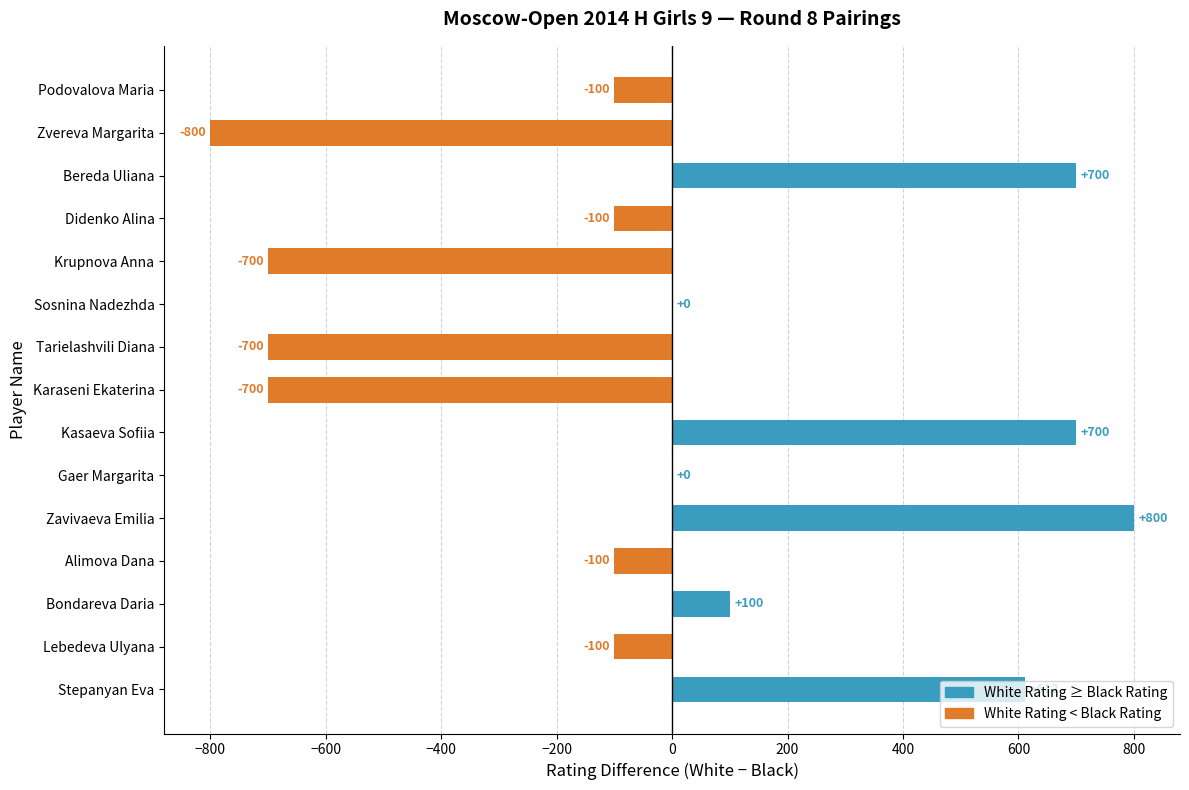

How many distinct data groups are displayed?

1